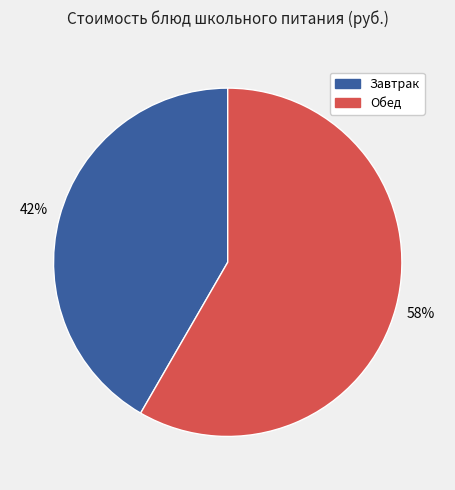

Rank the categories by value from highest to lowest.

Обед, Завтрак